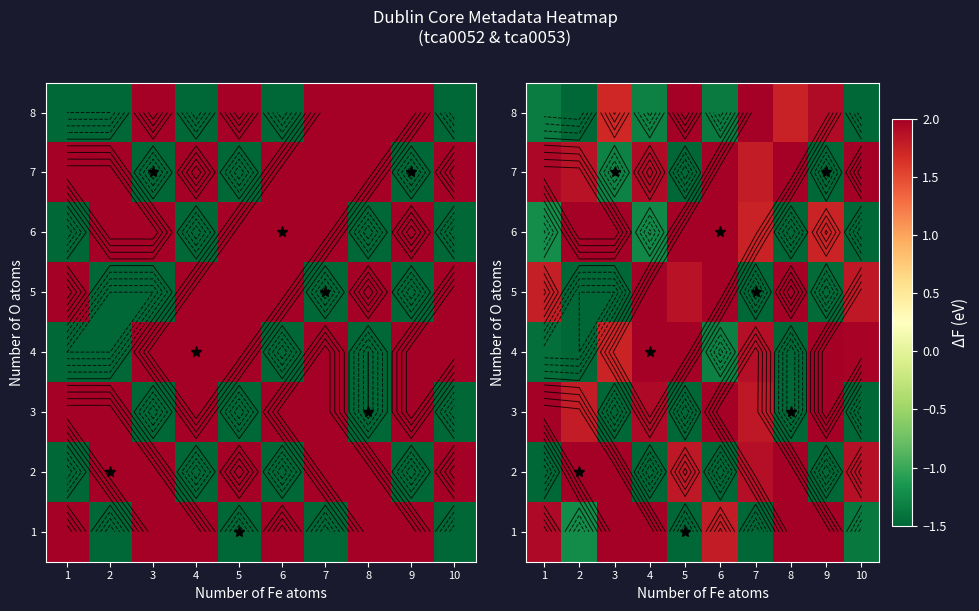

What is the maximum value for 5?

2.0